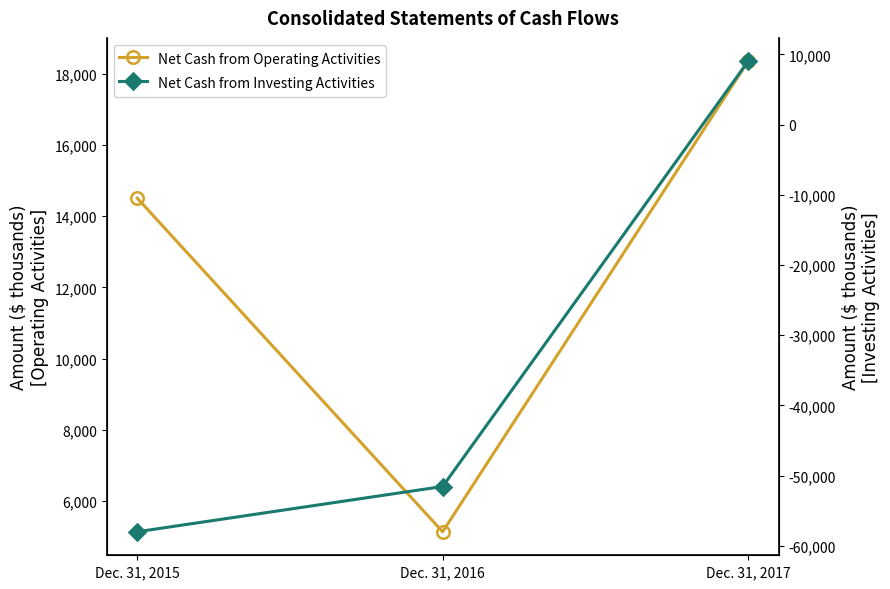

What is the lowest value of the Net Cash from Operating Activities series?

5135